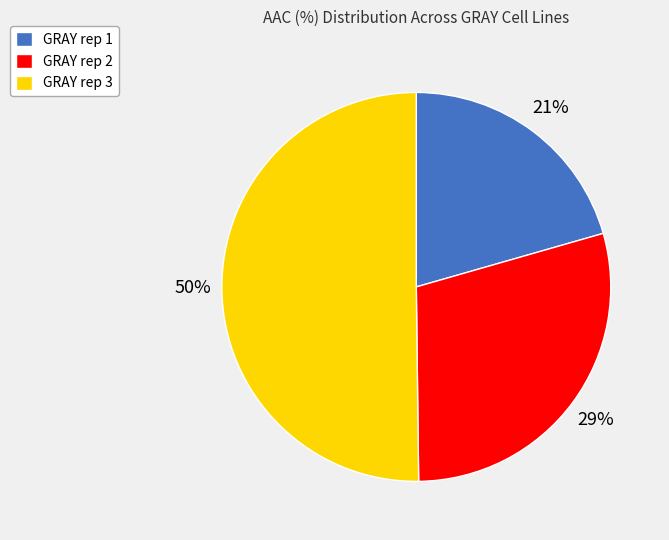

Rank the categories by value from lowest to highest.

GRAY rep 1, GRAY rep 2, GRAY rep 3